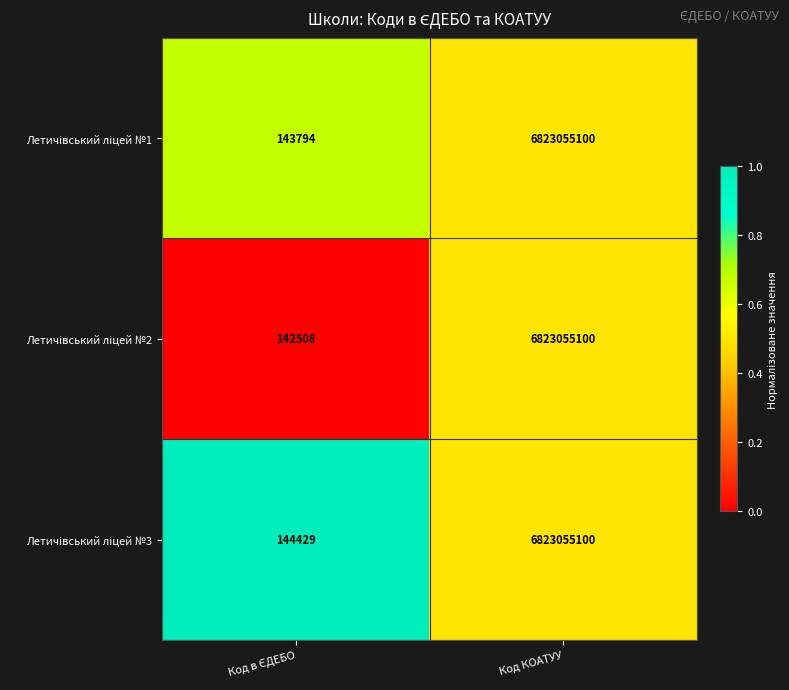

At which category is the sum across all series the highest?

Код КОАТУУ